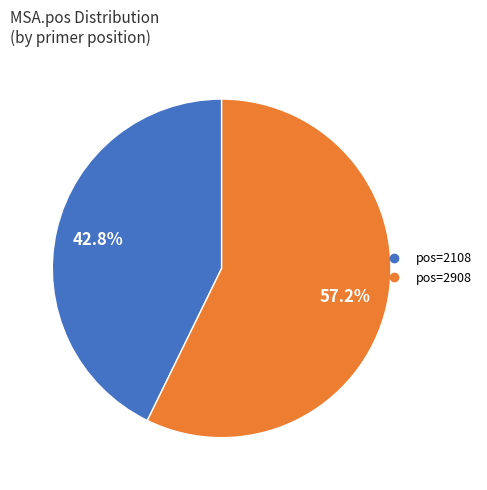

Is there any slice that represents more than half of the pie?

Yes